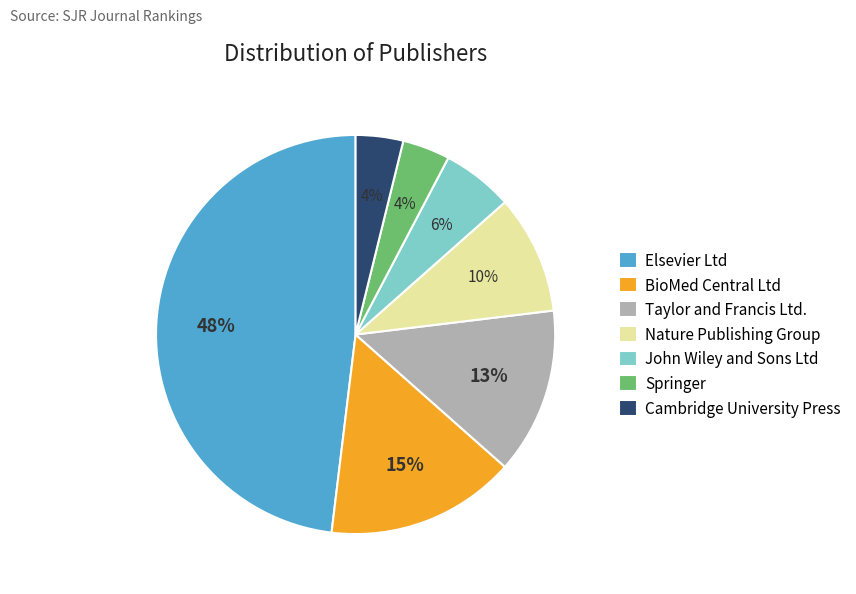

Which has a higher value, Elsevier Ltd or Springer?

Elsevier Ltd